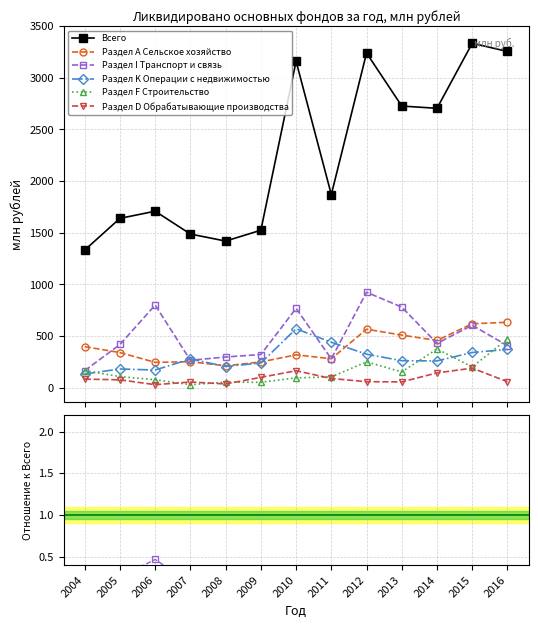

Is the value of Раздел I Транспорт и связь at 2011 greater than the value of Раздел D Обрабатывающие производства at 2014?

Yes